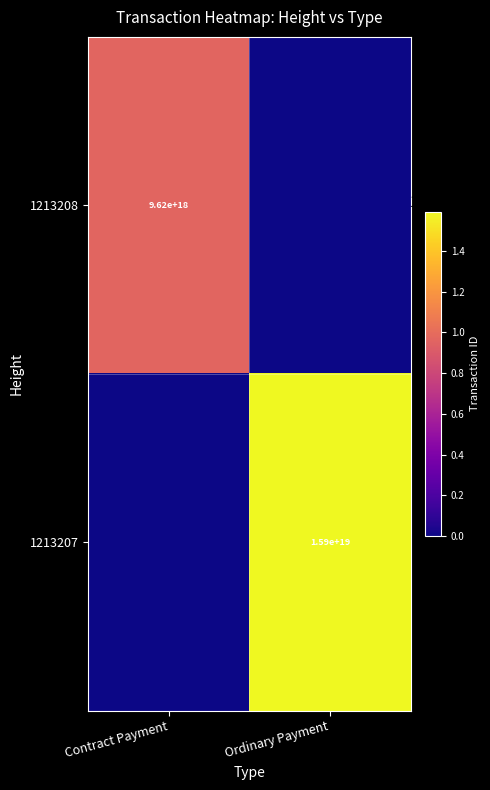

The value of 1213207 at Ordinary Payment is 15900000000000000000. True or false?

True